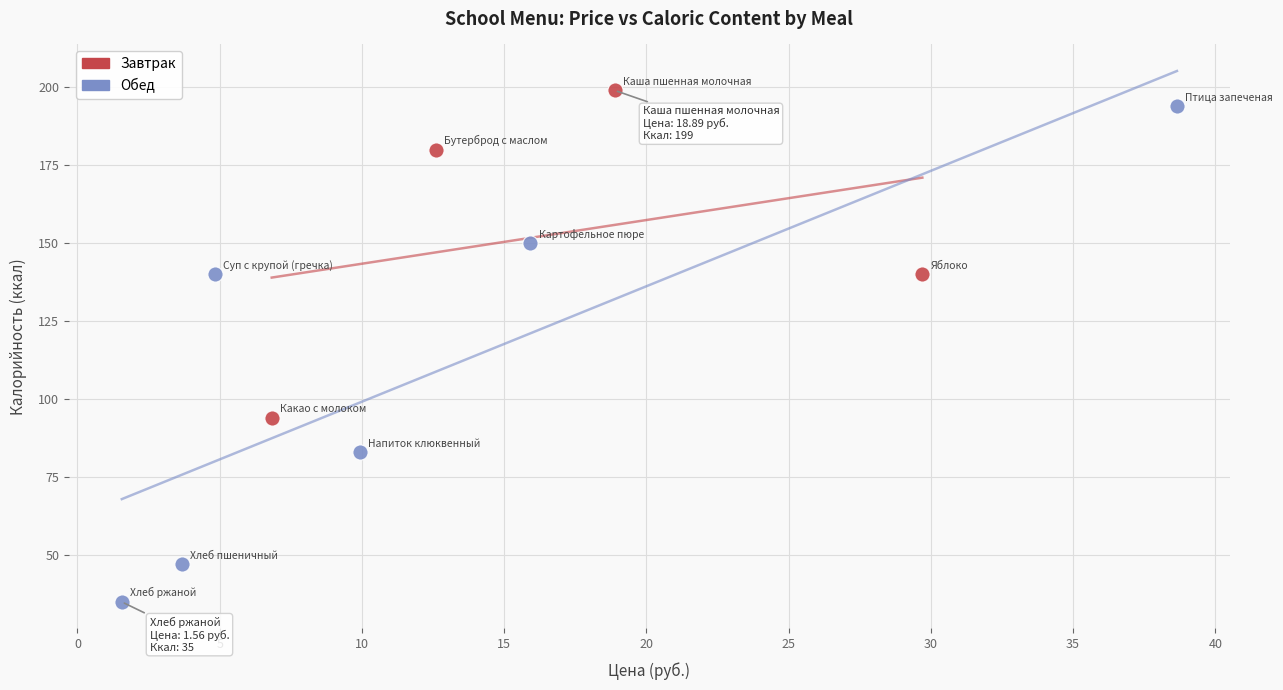

Which series has the widest spread of Y values?

Обед